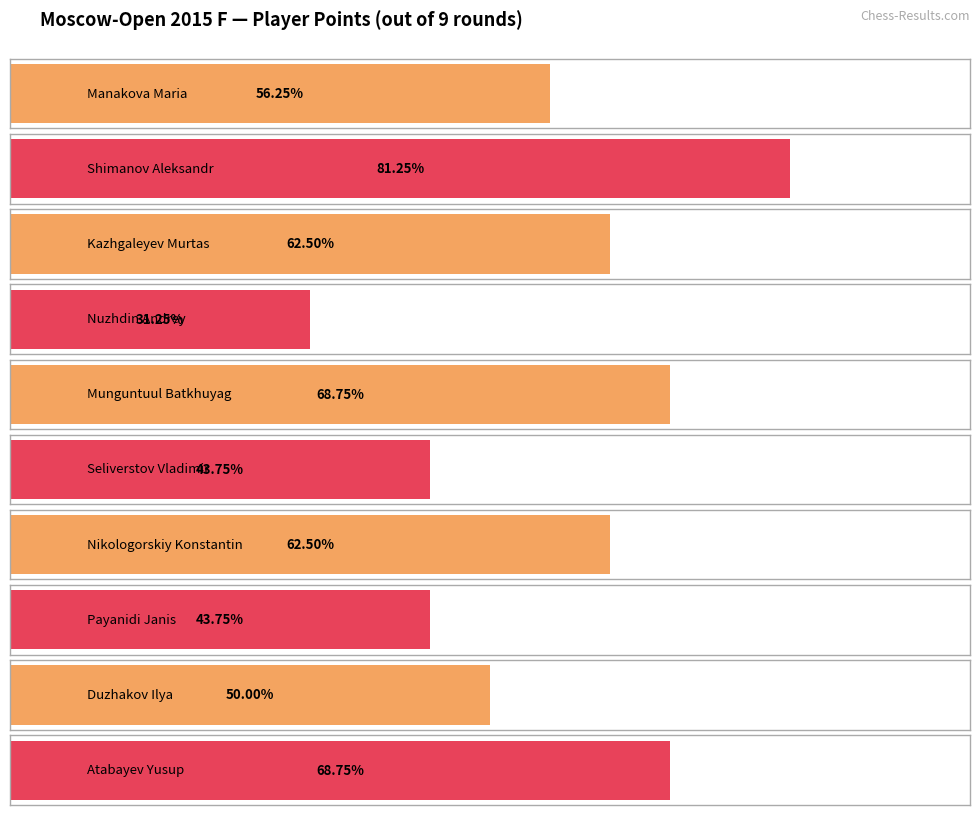

Which has a higher value, Shimanov Aleksandr or Munguntuul Batkhuyag?

Shimanov Aleksandr